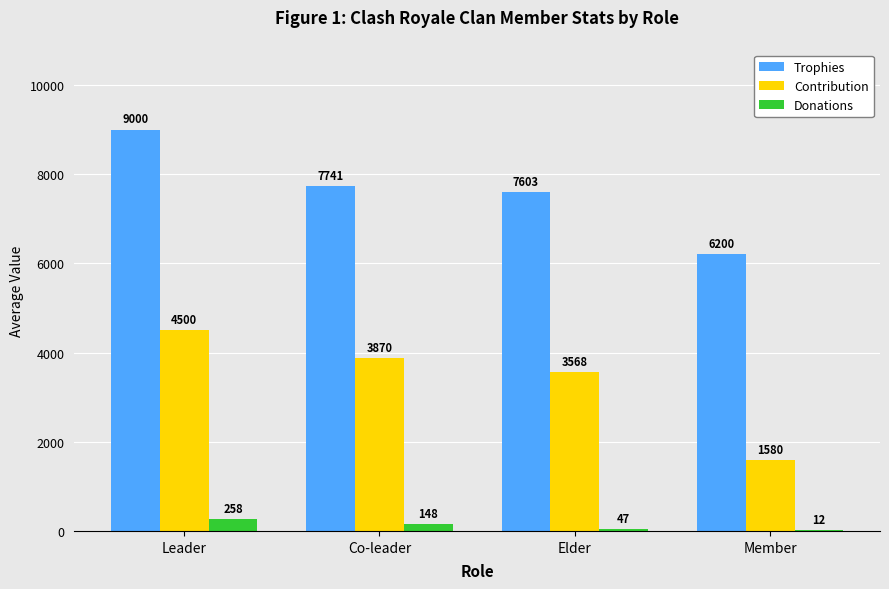

What is the sum of the Donations values at Elder and Co-leader?

195